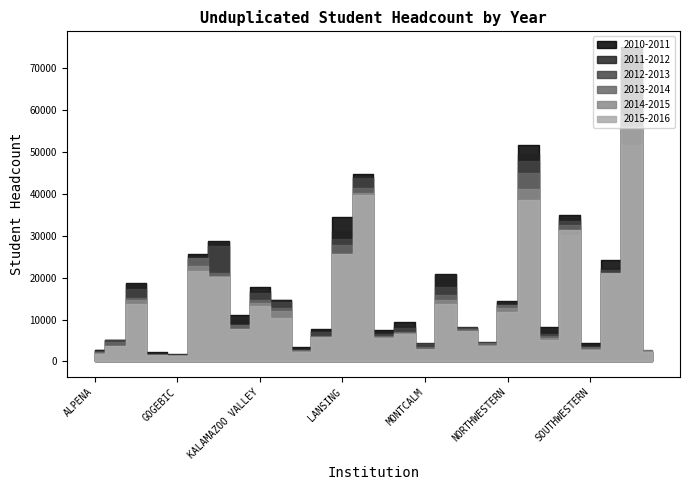

Is it true that 2012-2013 equals 69587 at WAYNE COUNTY?

True